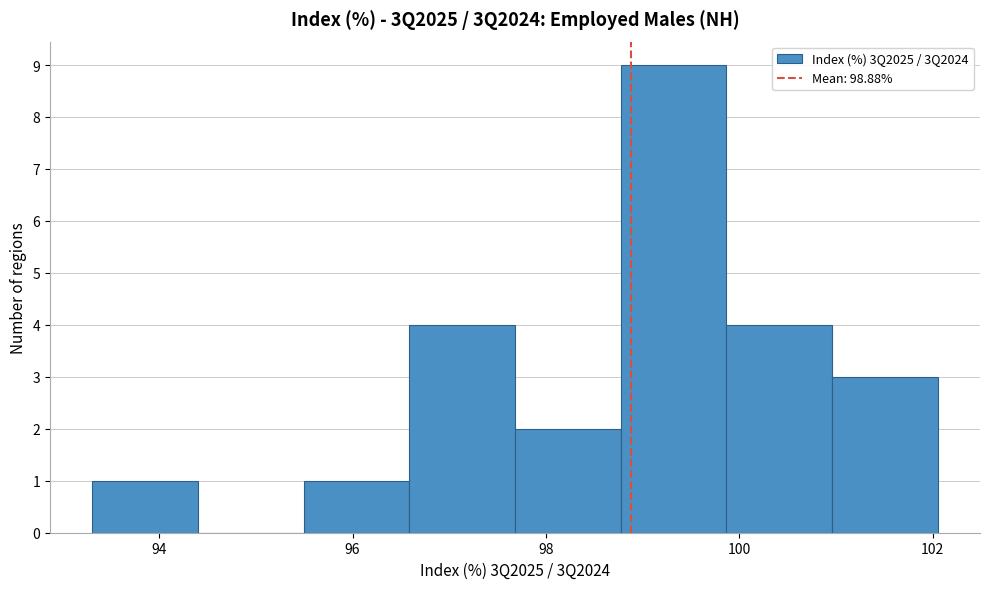

How tall is the bar that spans 97.6 to 98.8 on the x-axis? Neither the bar edges nor the heights are printed on the chart, so give them approximately, as read against the axes.

2